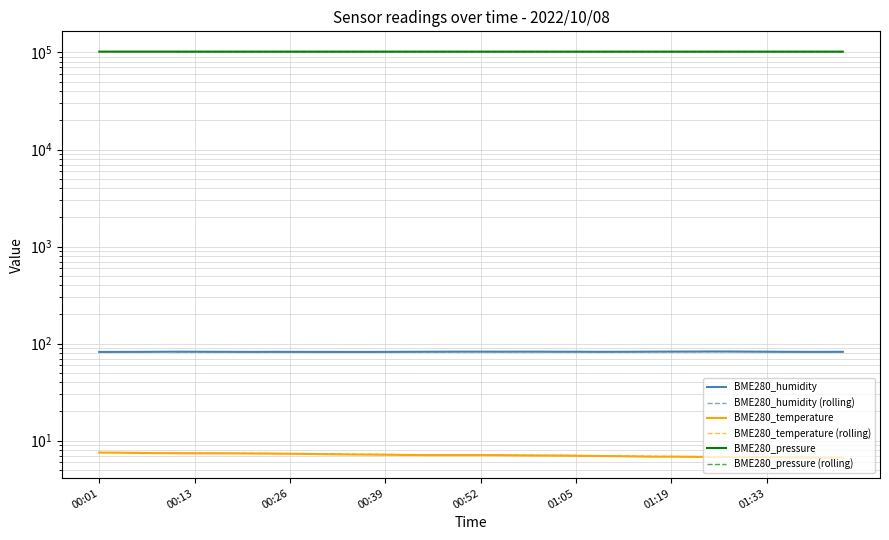

What is the value of the BME280_temperature point at the 14th from the left?

7.2